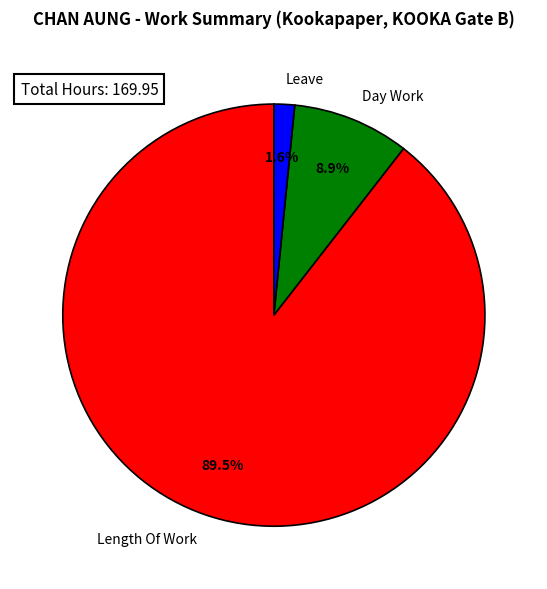

Which slice is the smallest?

Leave